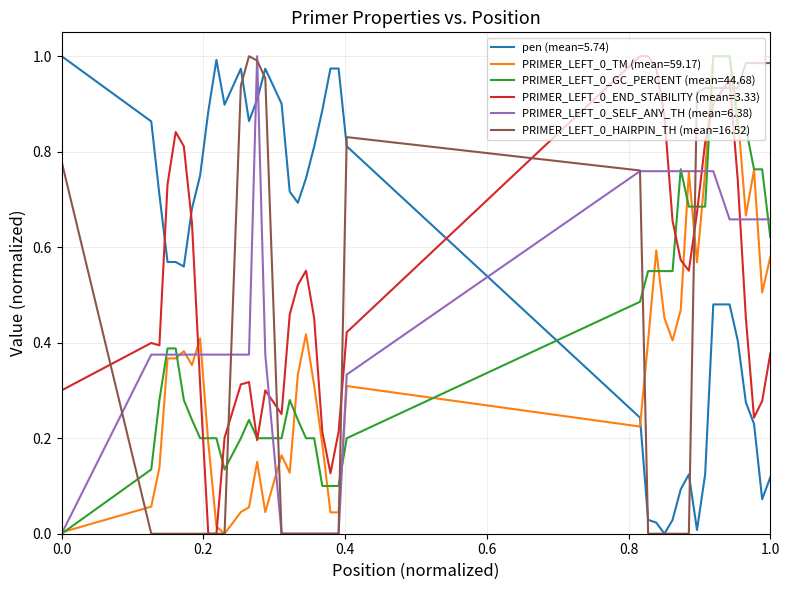

Which series has the largest total across all categories?

pen (mean=5.74)